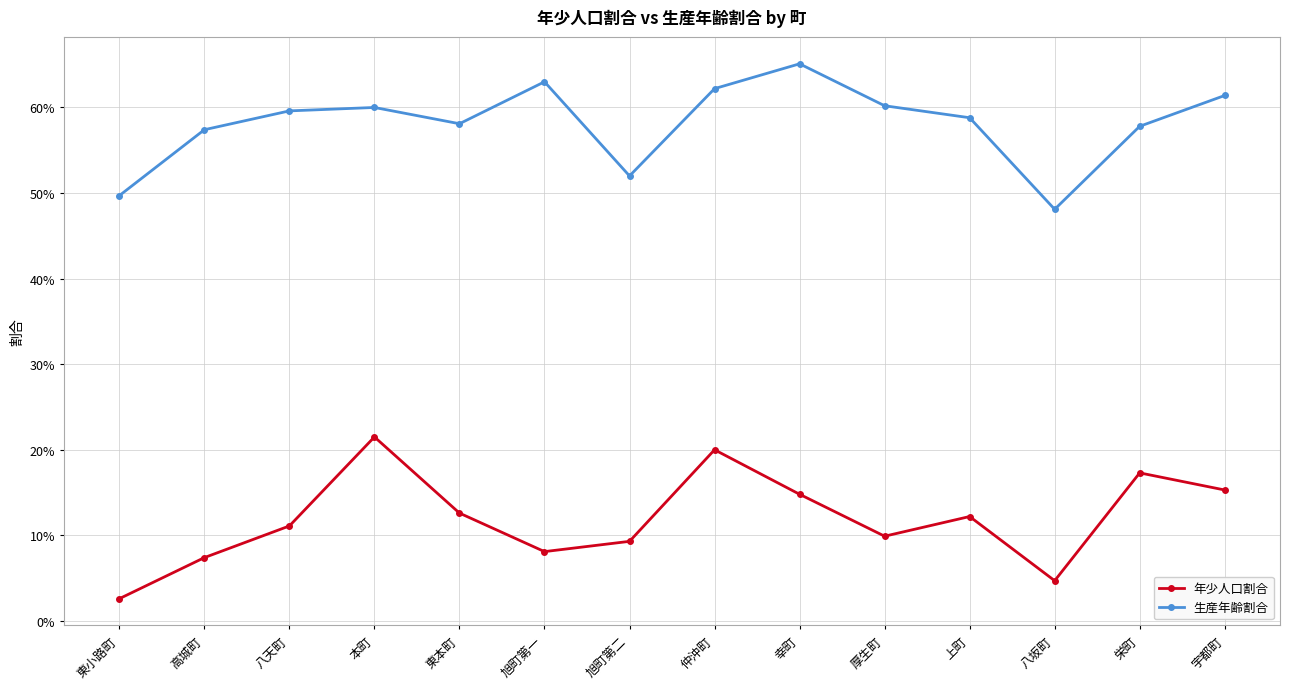

What are all the series names shown in the legend?

年少人口割合, 生産年齢割合